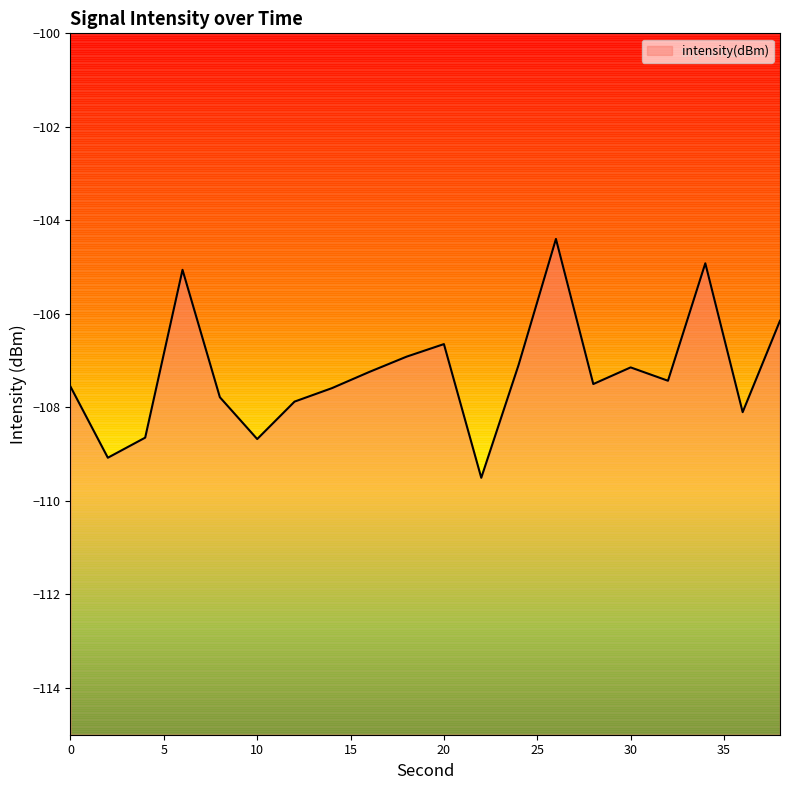

The chart shows a value of -108.7 at 10. True or false?

True